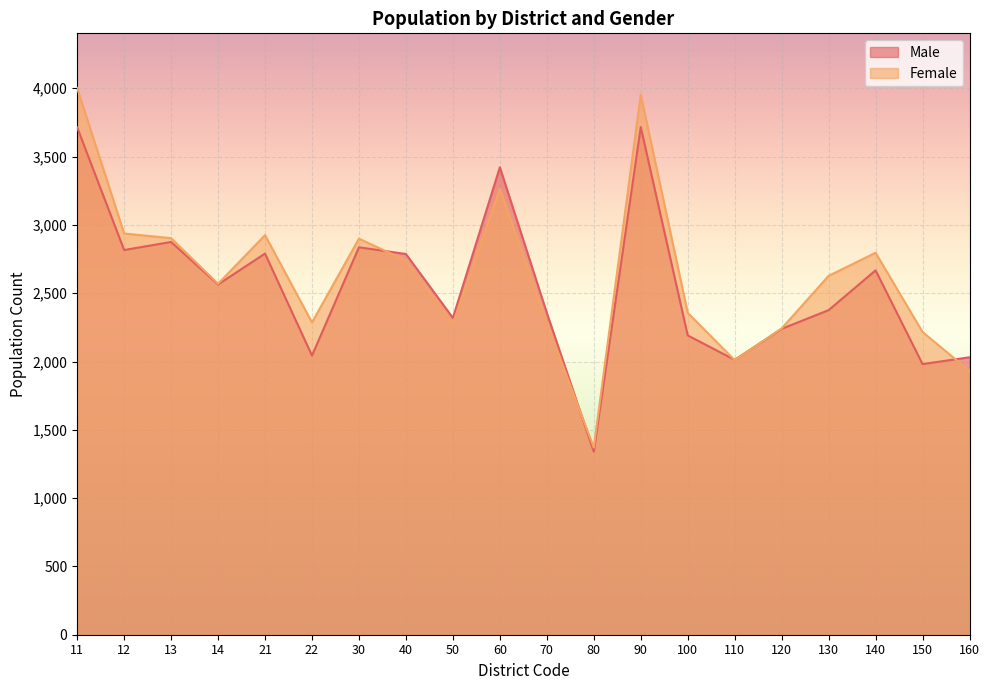

Where is the first local minimum for Female?

14